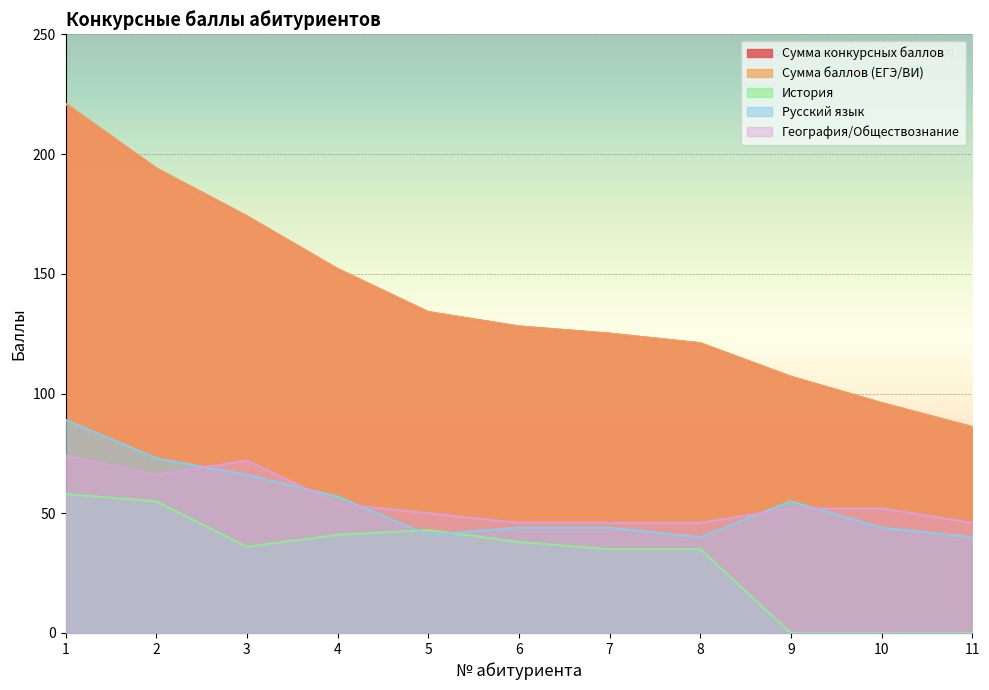

What is the value of the Русский язык point at the 8th from the left?

40